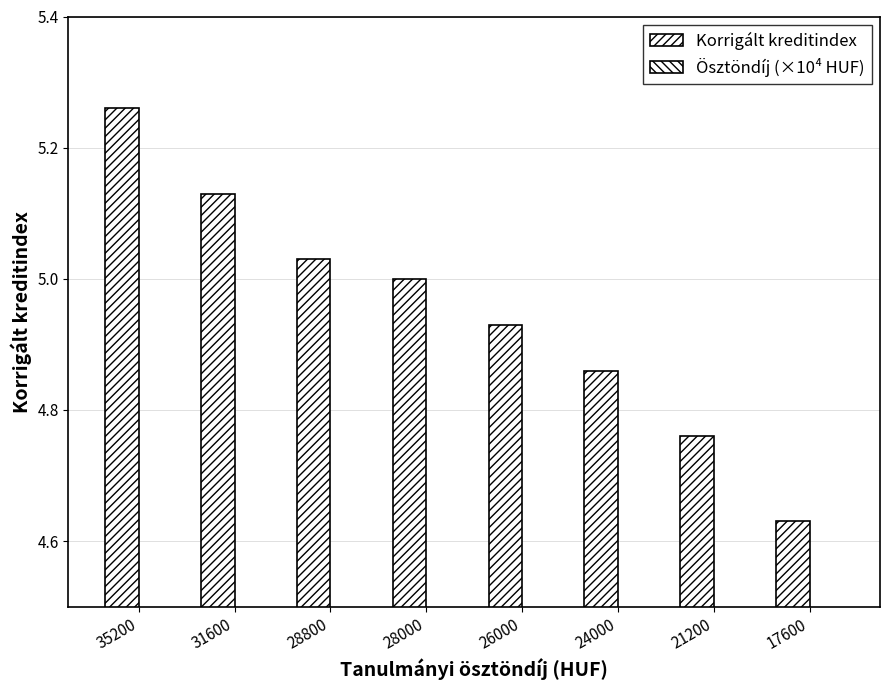

Is the value of Korrigált kreditindex at 31600 greater than the value of Ösztöndíj (×10⁴ HUF) at 35200?

Yes